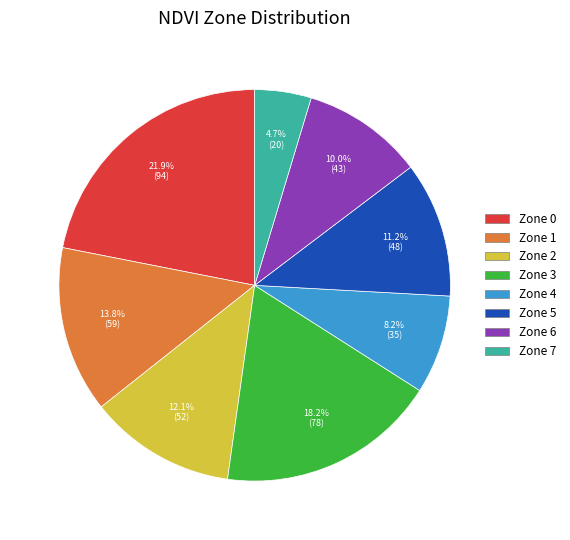

True or false: Zone 0 accounts for 22% of the total.

True